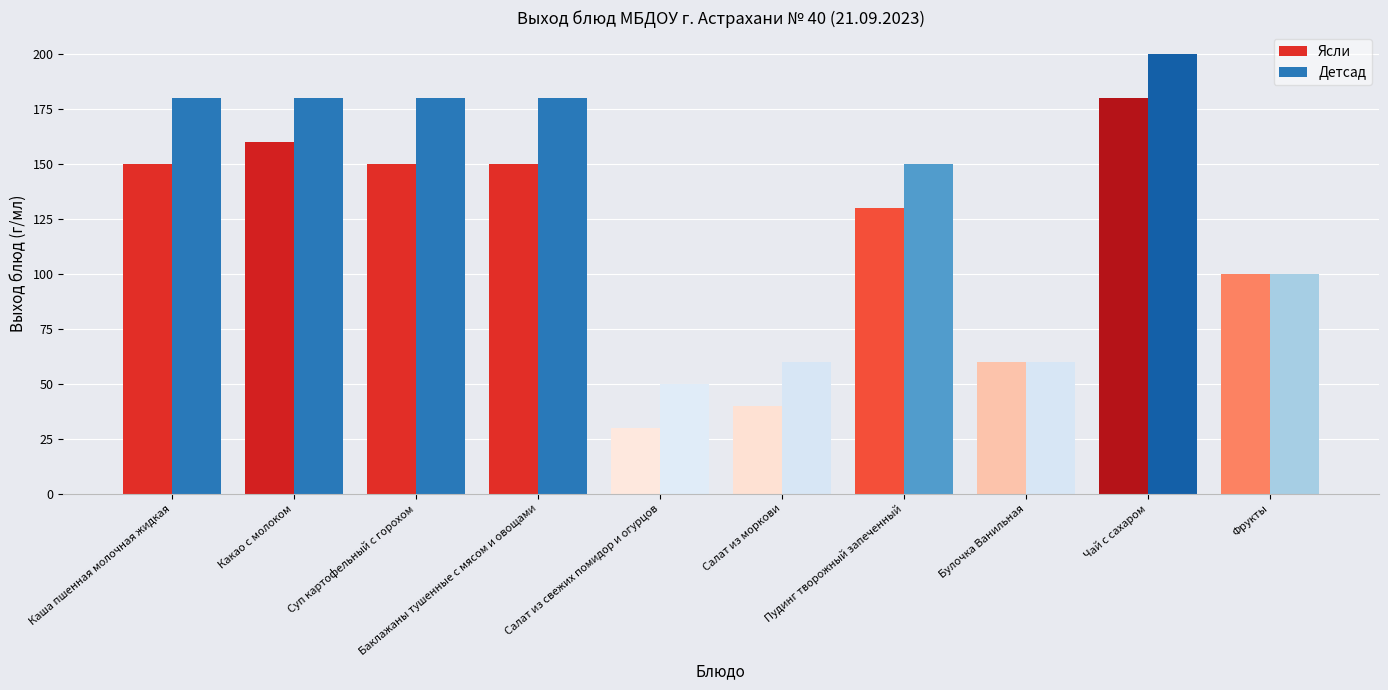

Reading left to right, extract all data points from this chart.

Ясли: 150	160	150	150	30	40	130	60	180	100
Детсад: 180	180	180	180	50	60	150	60	200	100